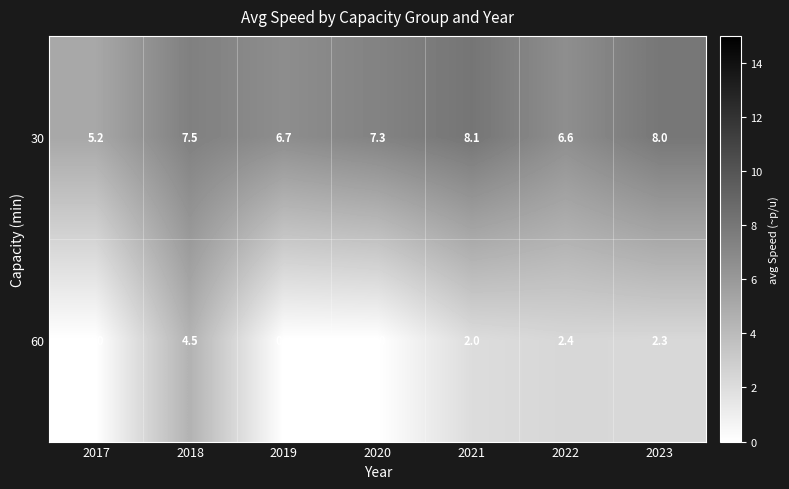

Count the number of categories in the chart.

7